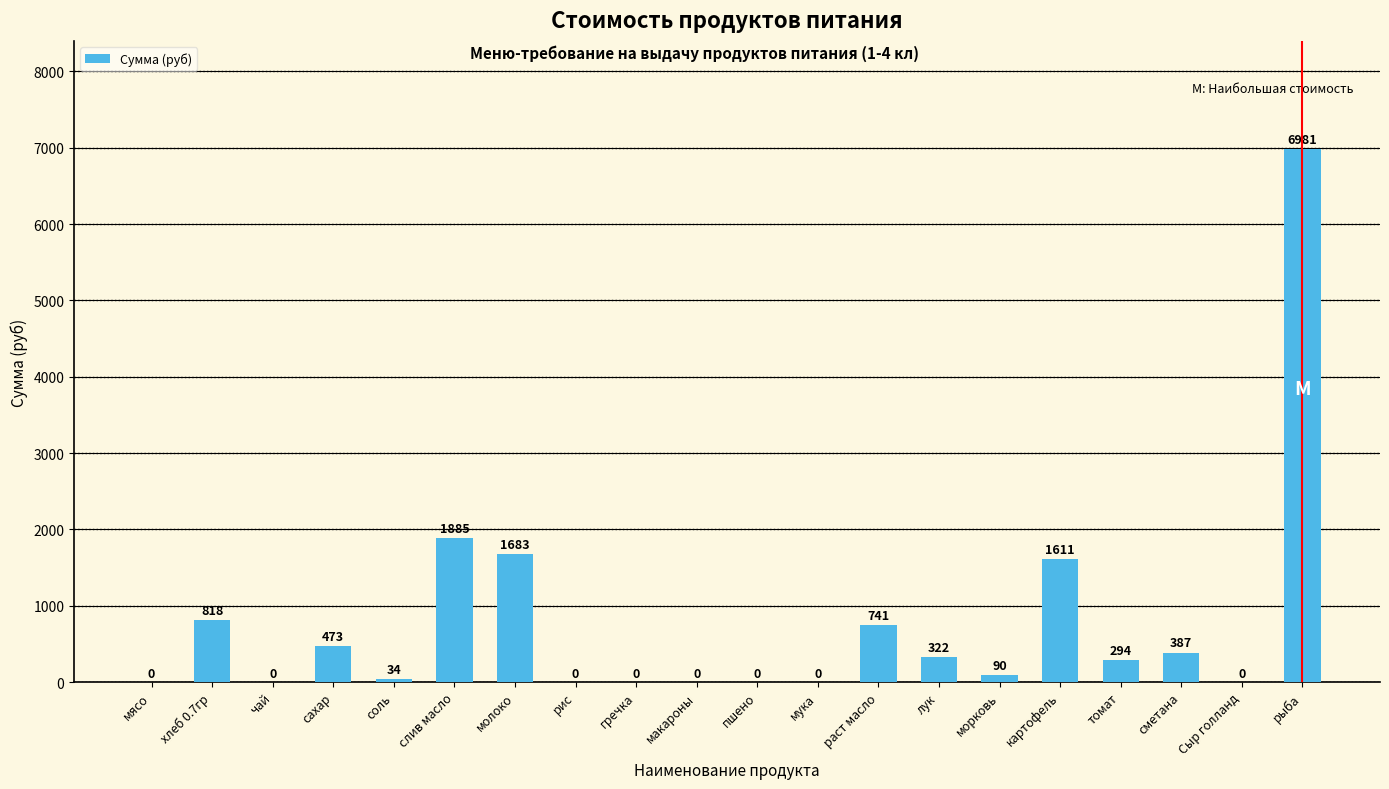

The chart shows a value of 472.6 at сахар. True or false?

True